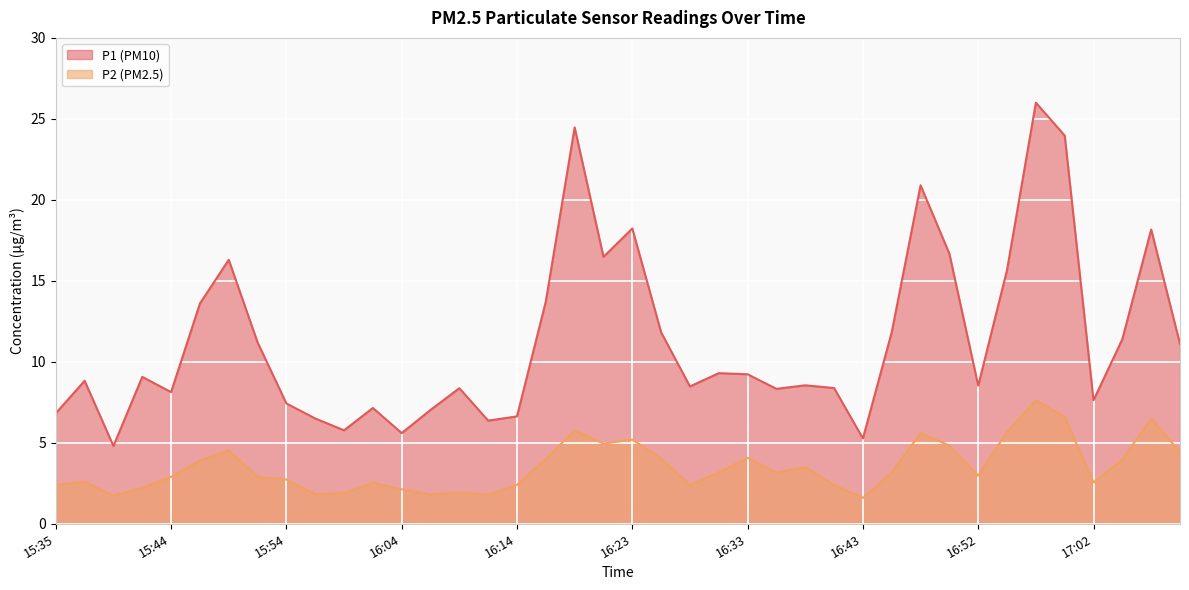

What is the label of the 32nd point from the right?

15:54